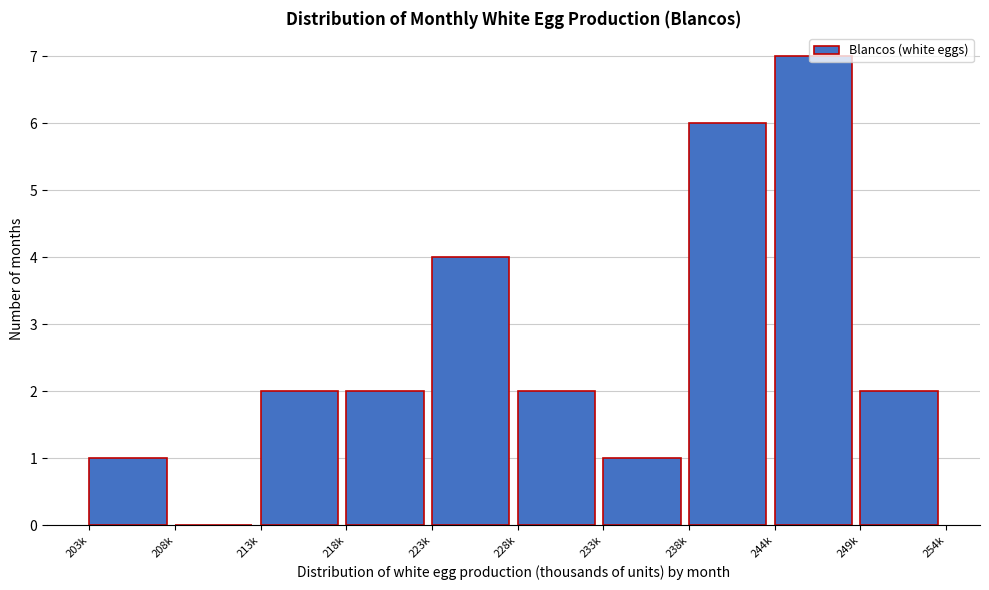

Between 228k and 208k, which is larger?

228k